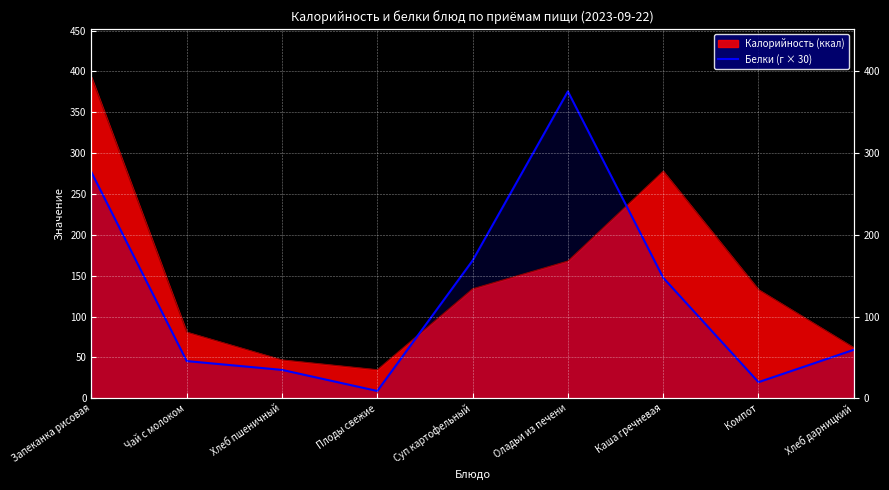

Reading left to right, extract all data points from this chart.

276.8	45.6	34.8	9.0	168.6	375.6	147.6	19.8	59.4